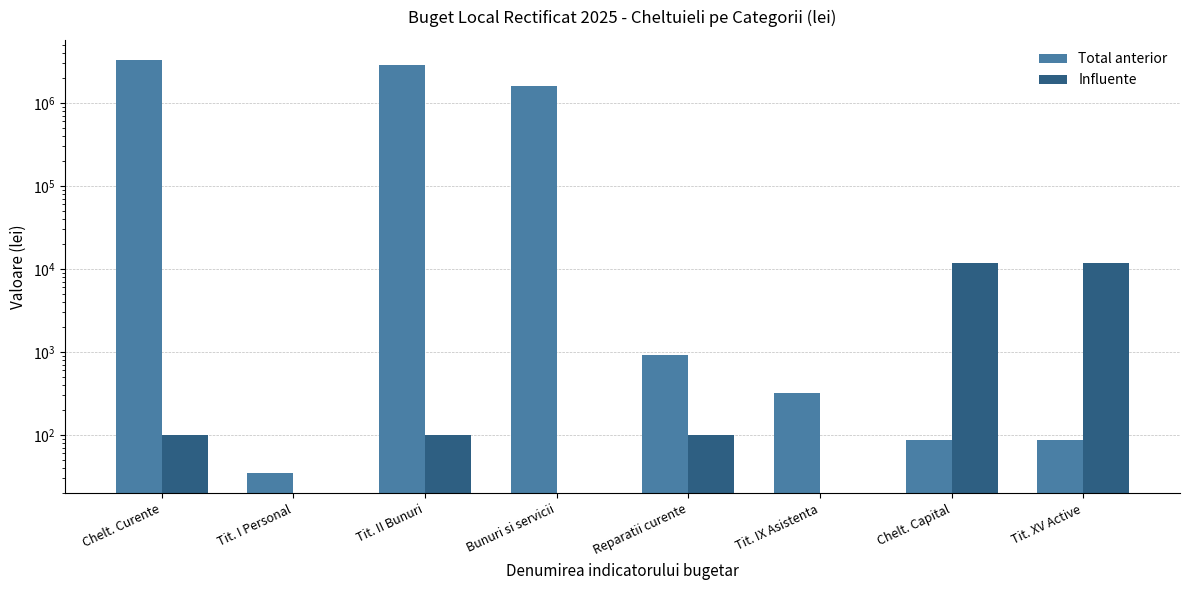

True or false: Influente has a value of -5268.7 at Tit. I Personal.

False